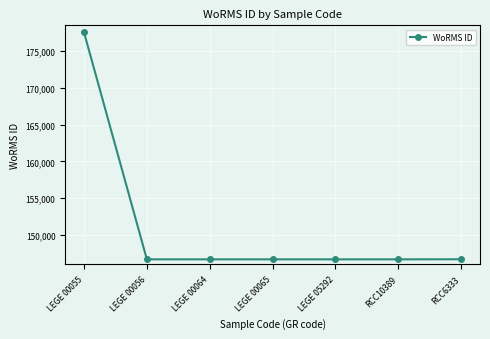

True or false: the data has more than 2 interior local peaks.

False